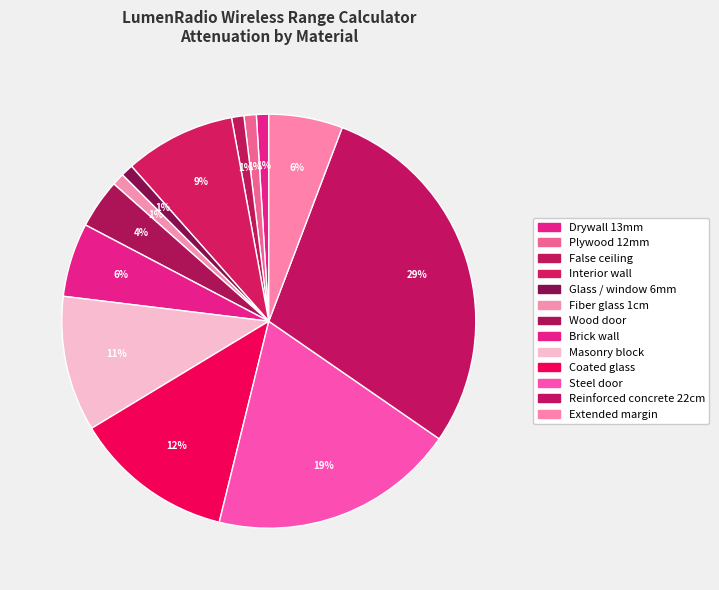

Count the number of slices in the pie.

13